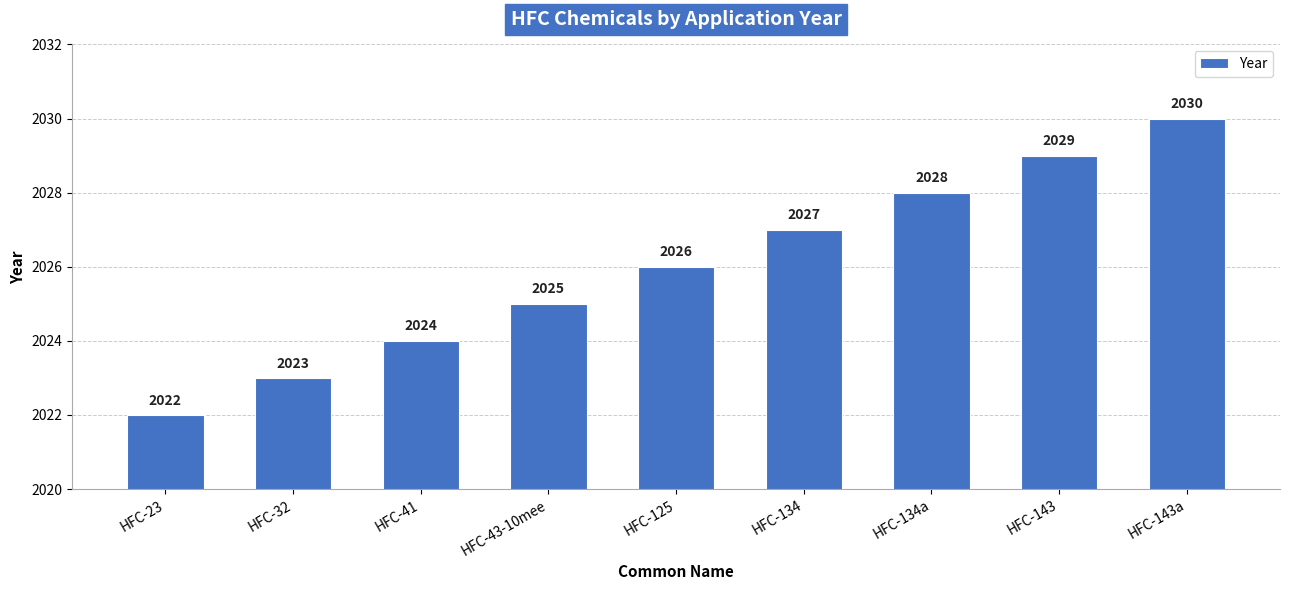

How many bars are there in total?

9